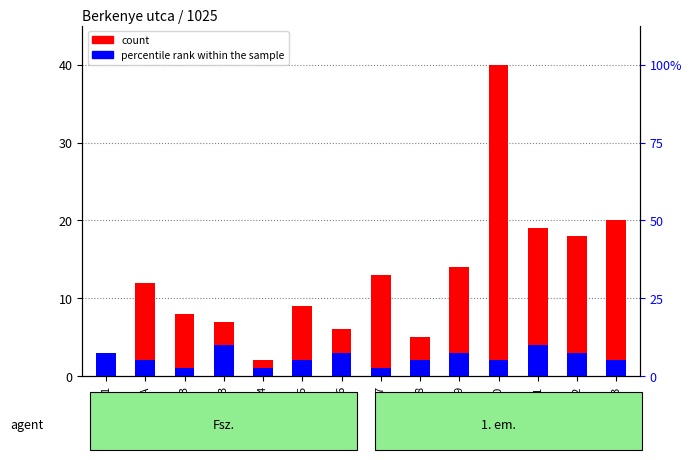

Rank the series at 2/B from highest to lowest value.

count, percentile rank within the sample